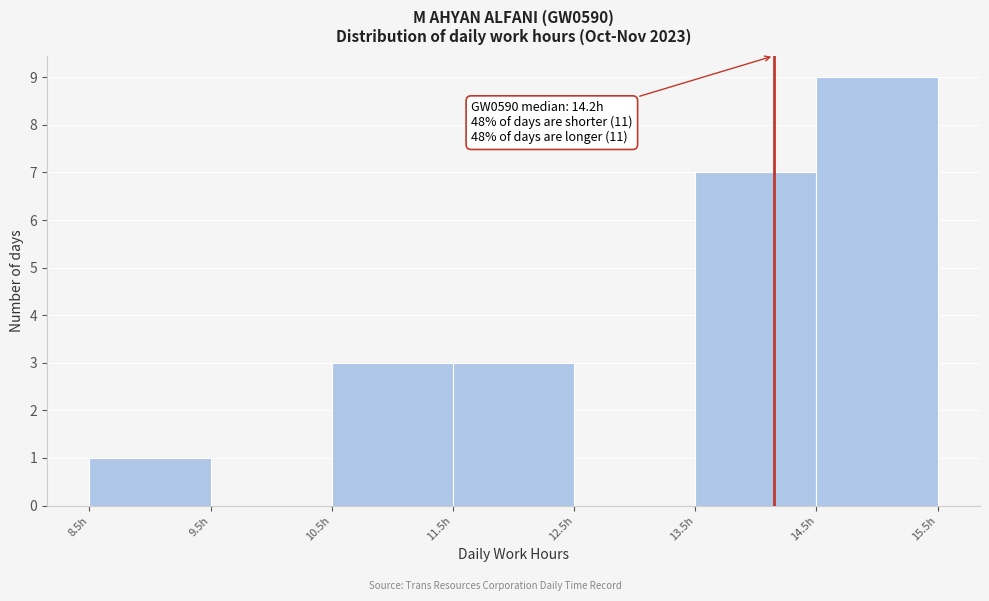

Which range on the x-axis has the tallest bar?

14.5 to 15.5